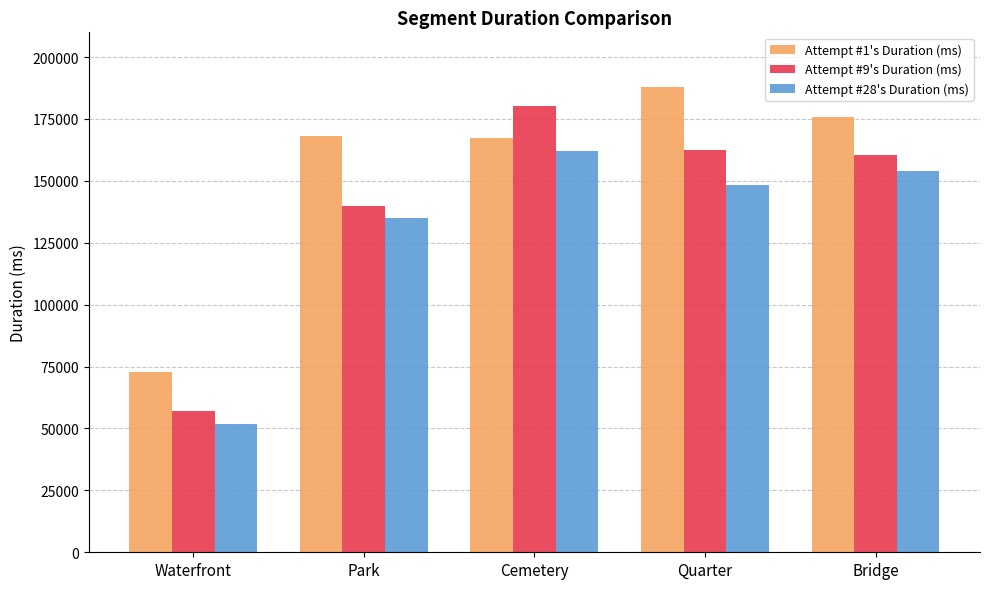

Reading right to left, extract all data points from this chart.

Attempt #1's Duration (ms): Bridge=175786	Quarter=187732	Cemetery=167154	Park=168329	Waterfront=72656
Attempt #9's Duration (ms): Bridge=160329	Quarter=162606	Cemetery=180079	Park=140001	Waterfront=57090
Attempt #28's Duration (ms): Bridge=153945	Quarter=148485	Cemetery=162153	Park=135003	Waterfront=51657